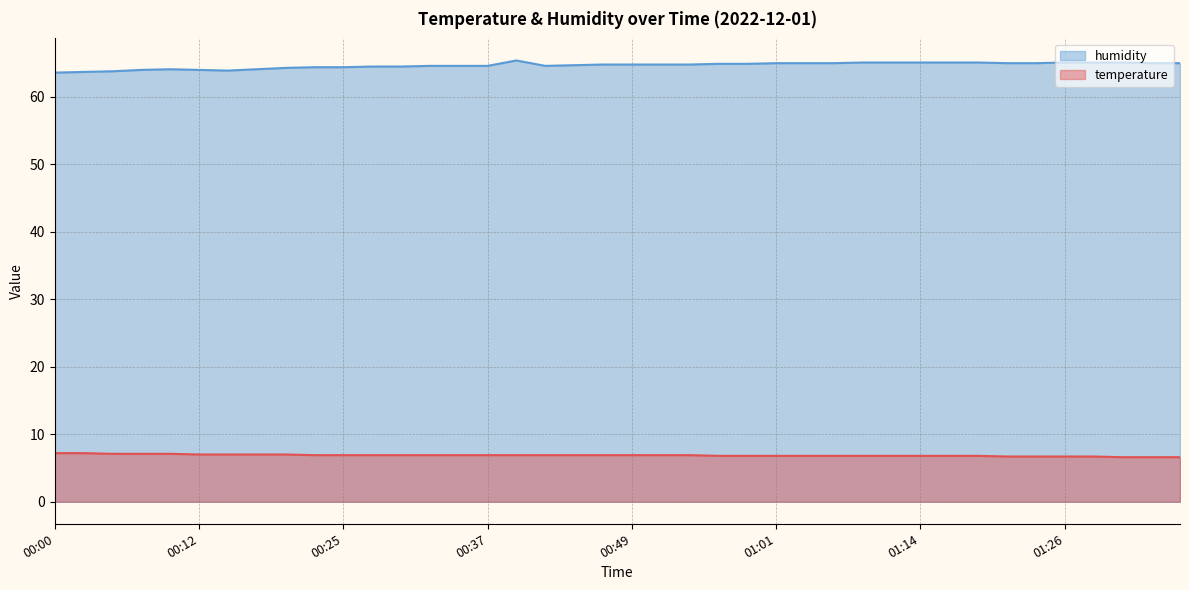

Rank the series at 00:20 from highest to lowest value.

humidity, temperature